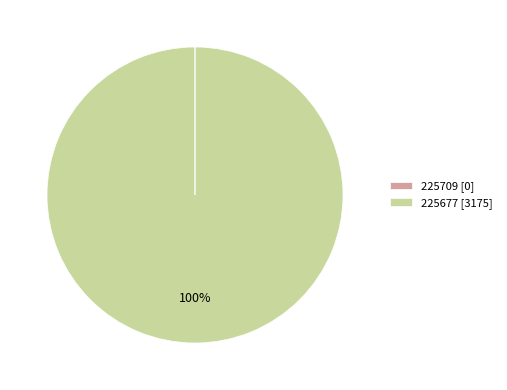

What percentage is the 225677 [3175] slice, to the nearest percent?

100%